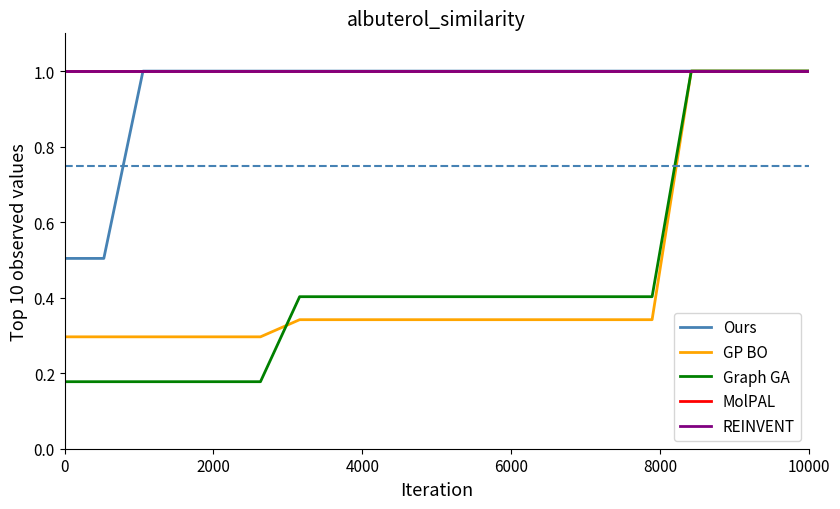

Does the chart display data point markers on the line(s)?

No